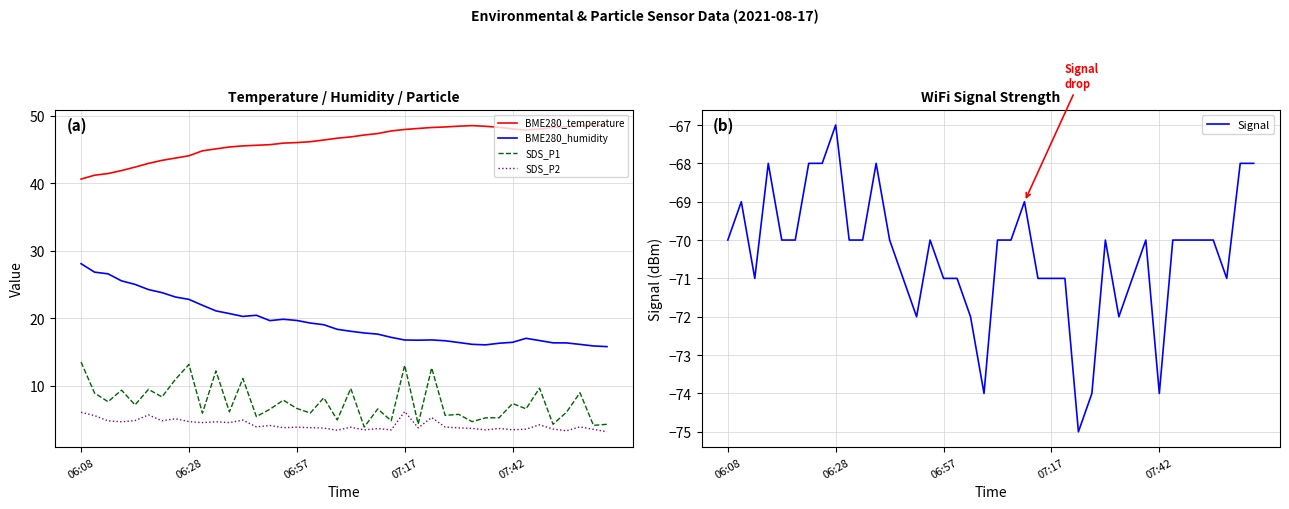

What are all the series names shown in the legend?

BME280_temperature, BME280_humidity, SDS_P1, SDS_P2, Signal